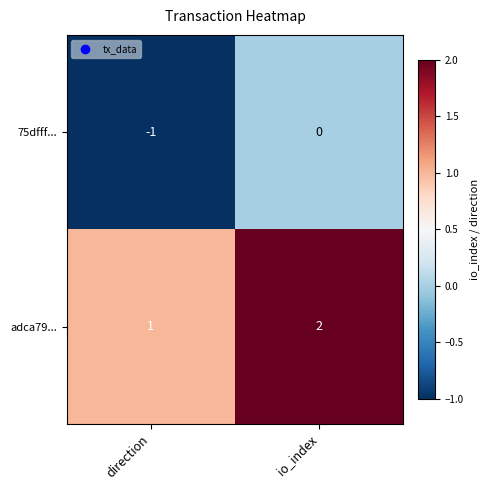

At how many categories does at least one series exceed 0?

2